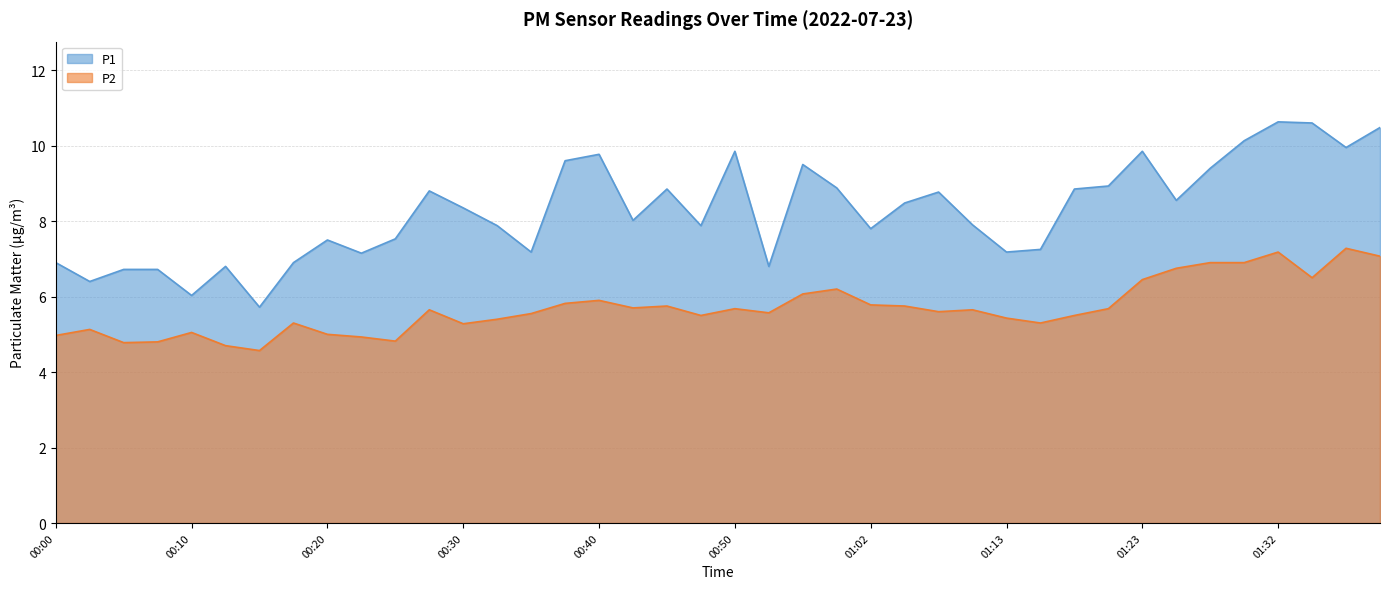

What is the average value of the P2 series?

5.7